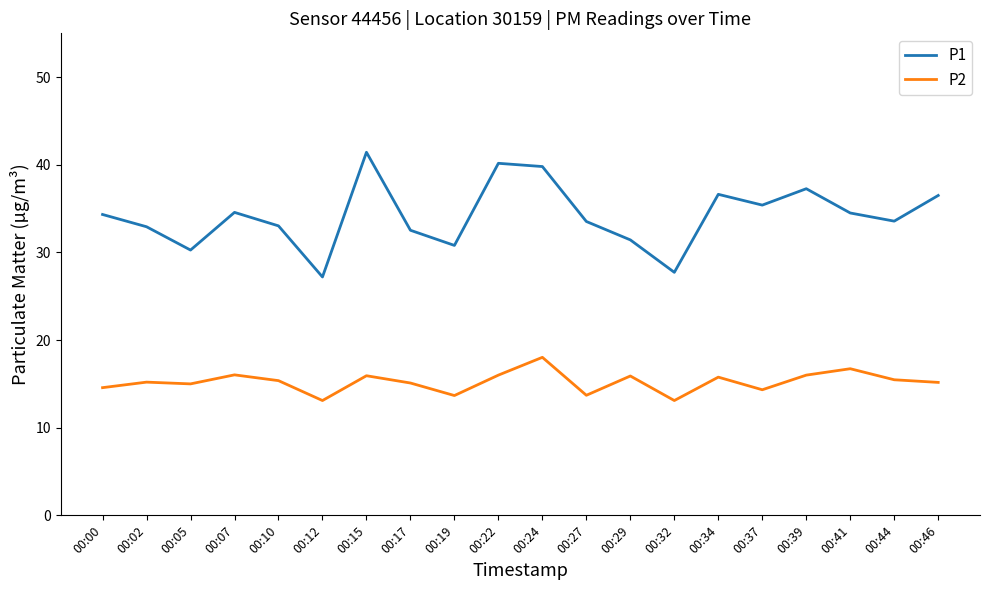

Is it true that P2 equals 14.6 at 00:00?

True